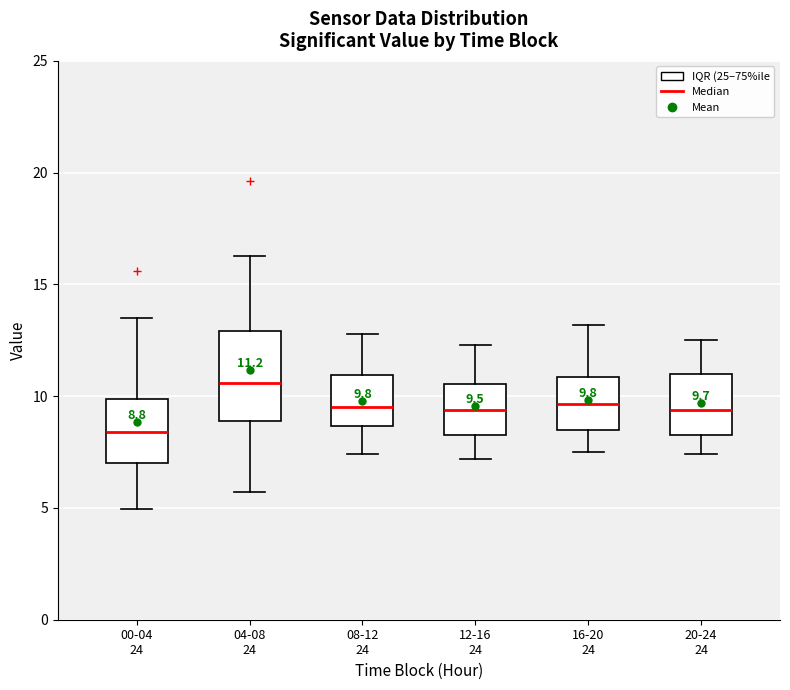

Which box is the tallest, from its lower edge to its upper edge?

04-08 24